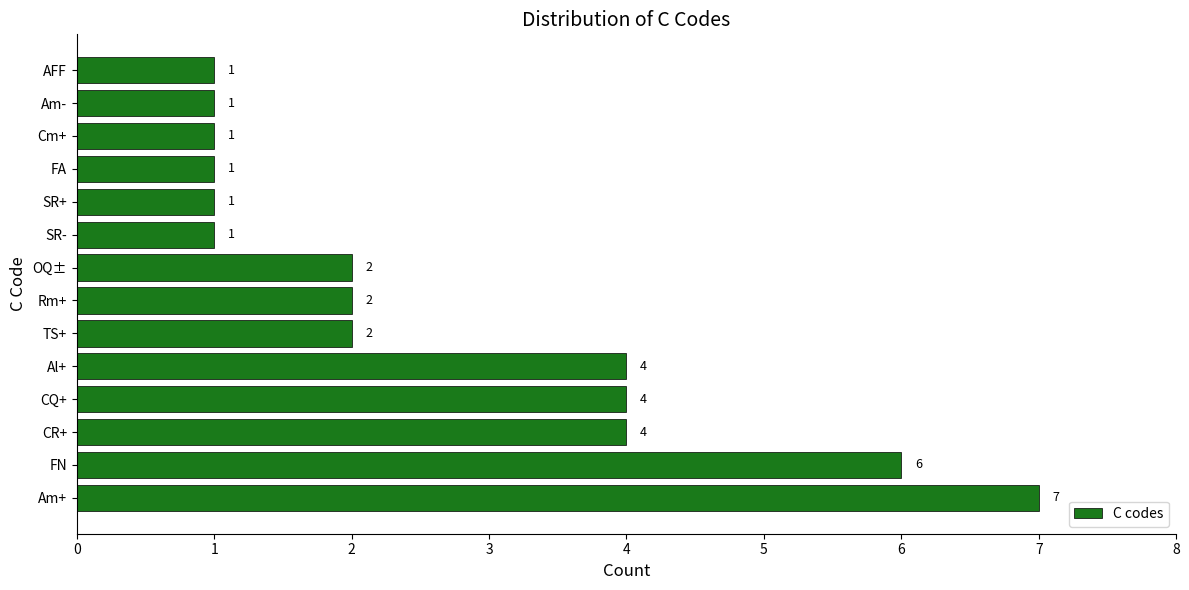

What is the sum of all values?

37